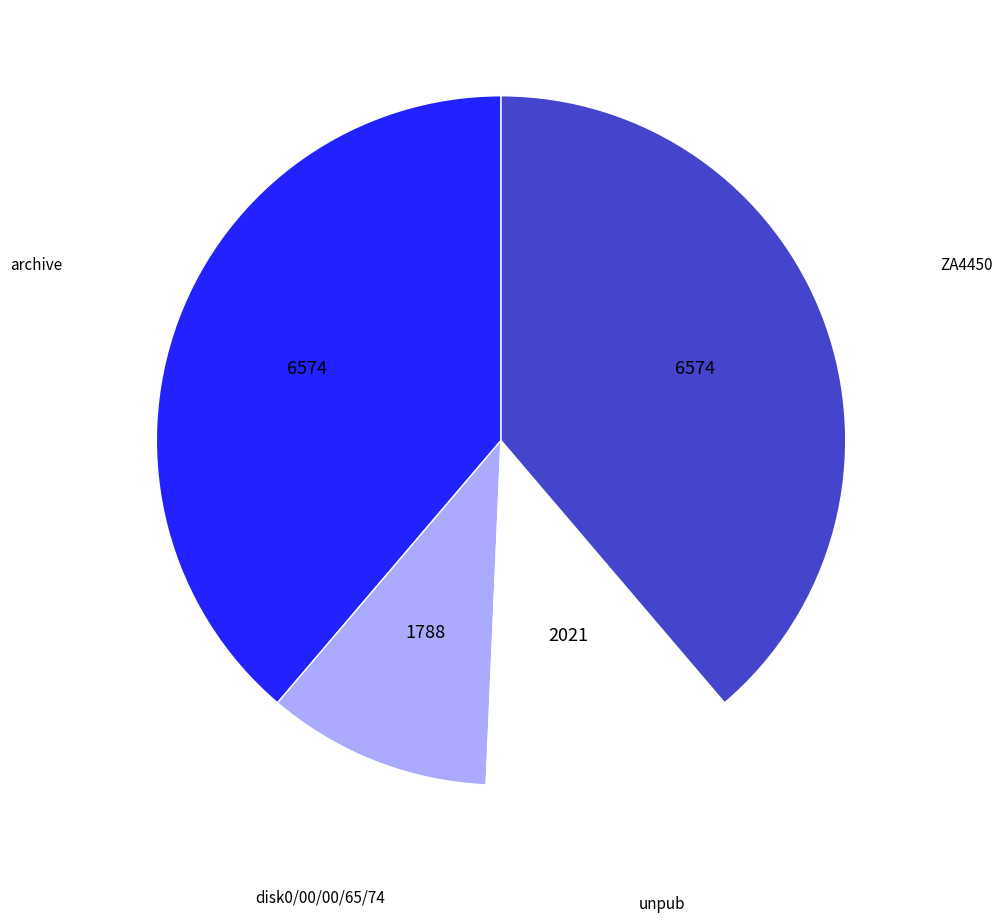

What is the ratio of the value at archive to the value at ZA4450?

1.0